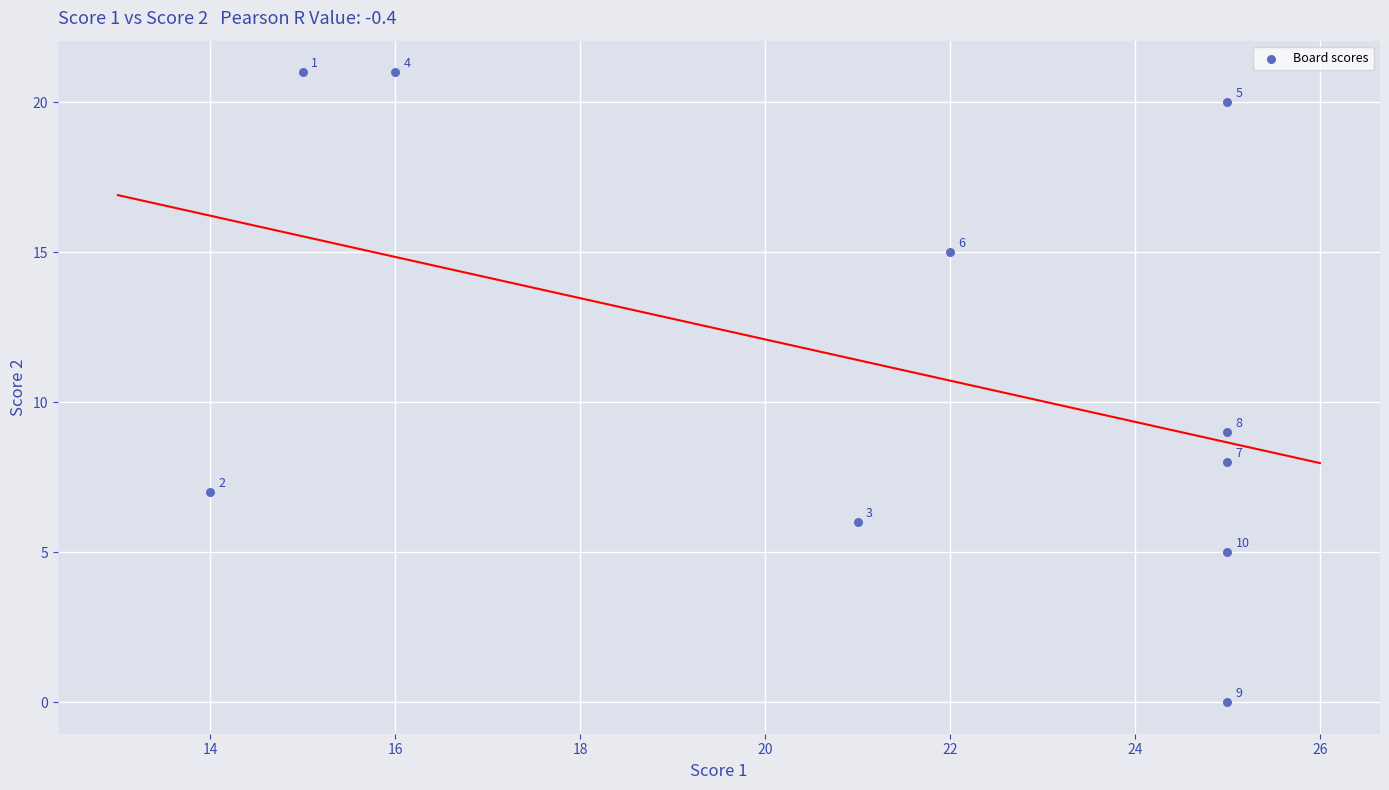

What Y value in the scatter plot is closest to 10?

9